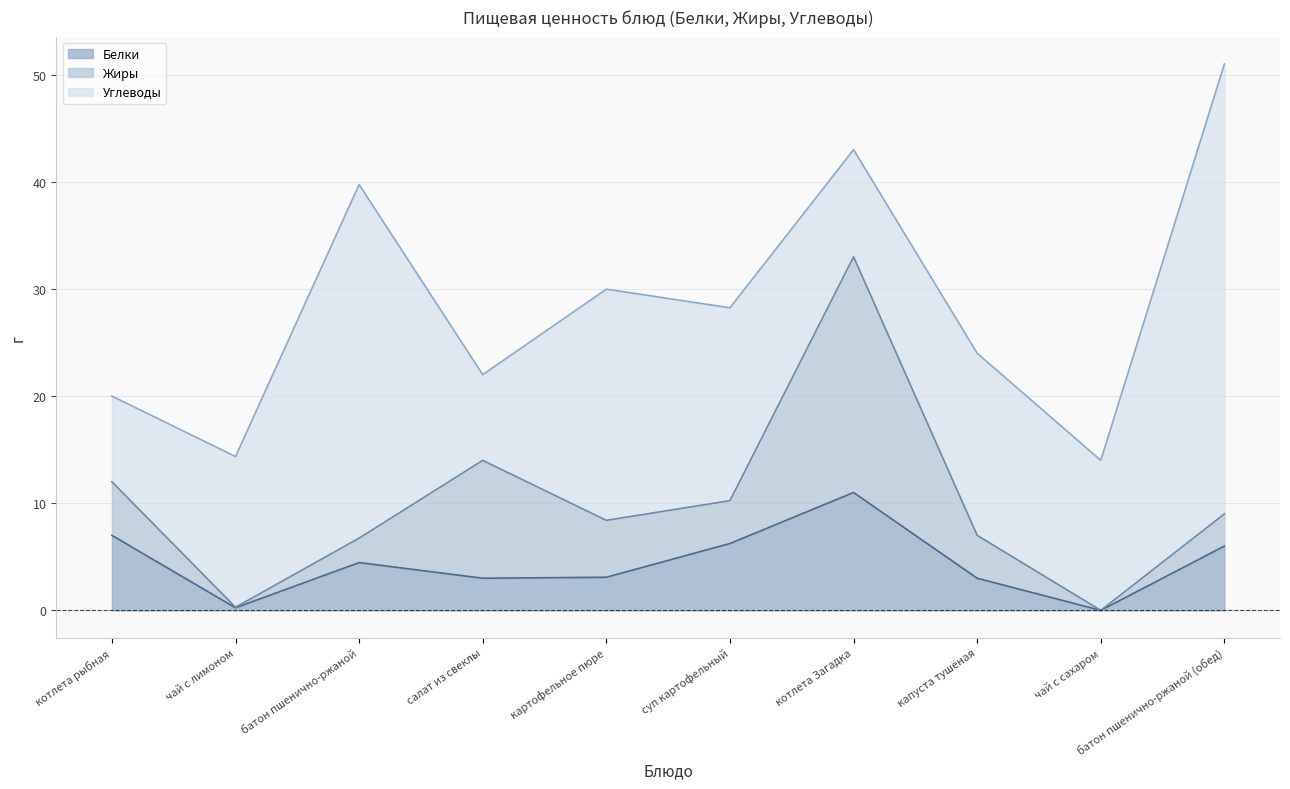

How many lines are shown in the chart?

3